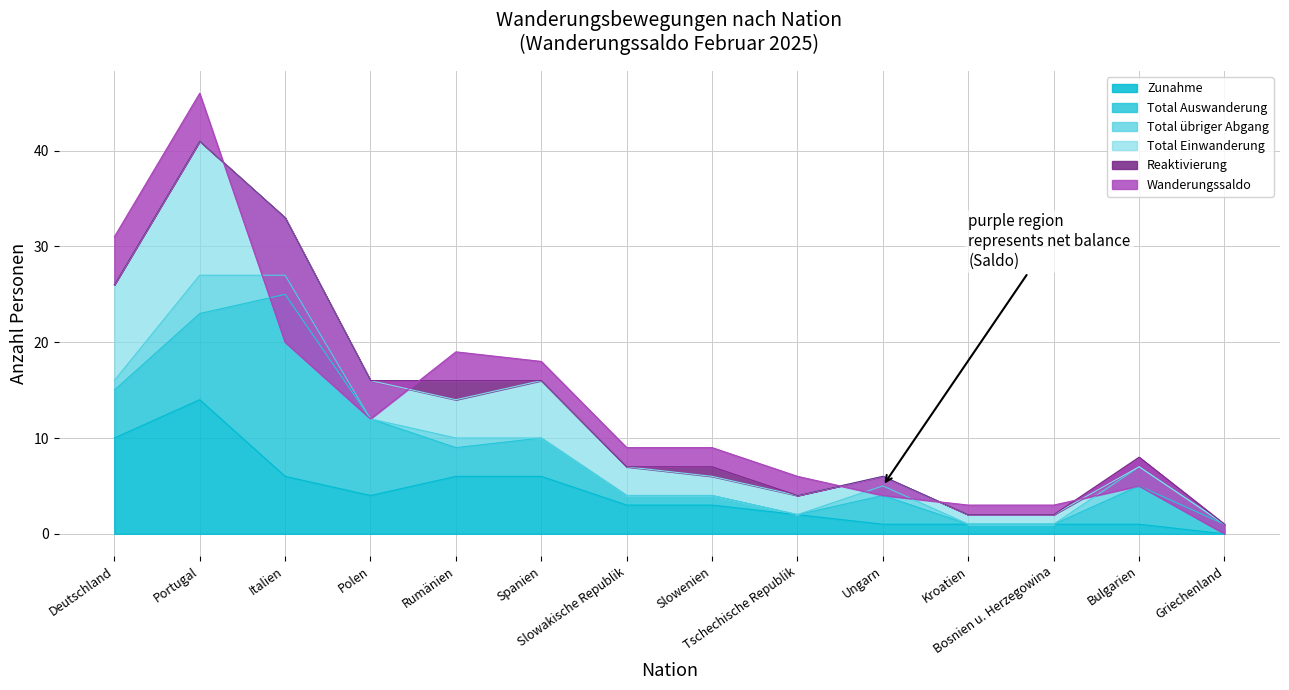

What is the label of the 3rd point from the left?

Italien